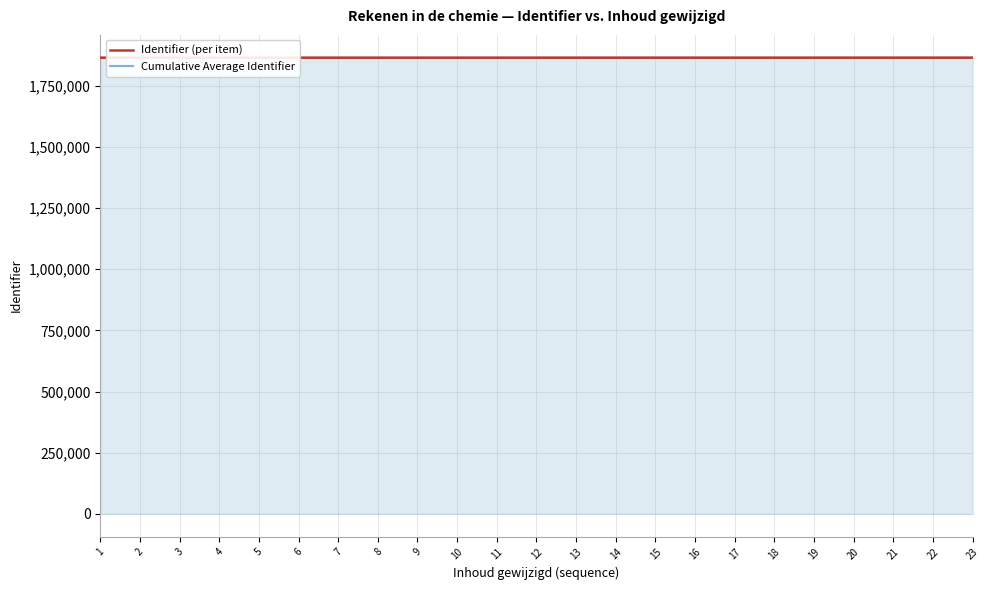

What is the sum of all Identifier (per item) values?

42886680.0